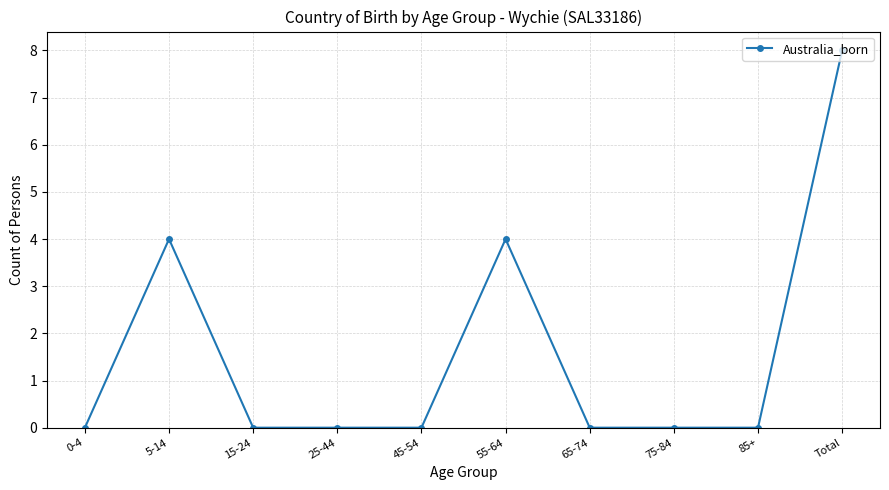

The chart shows a value of 0 at 45-54. True or false?

True